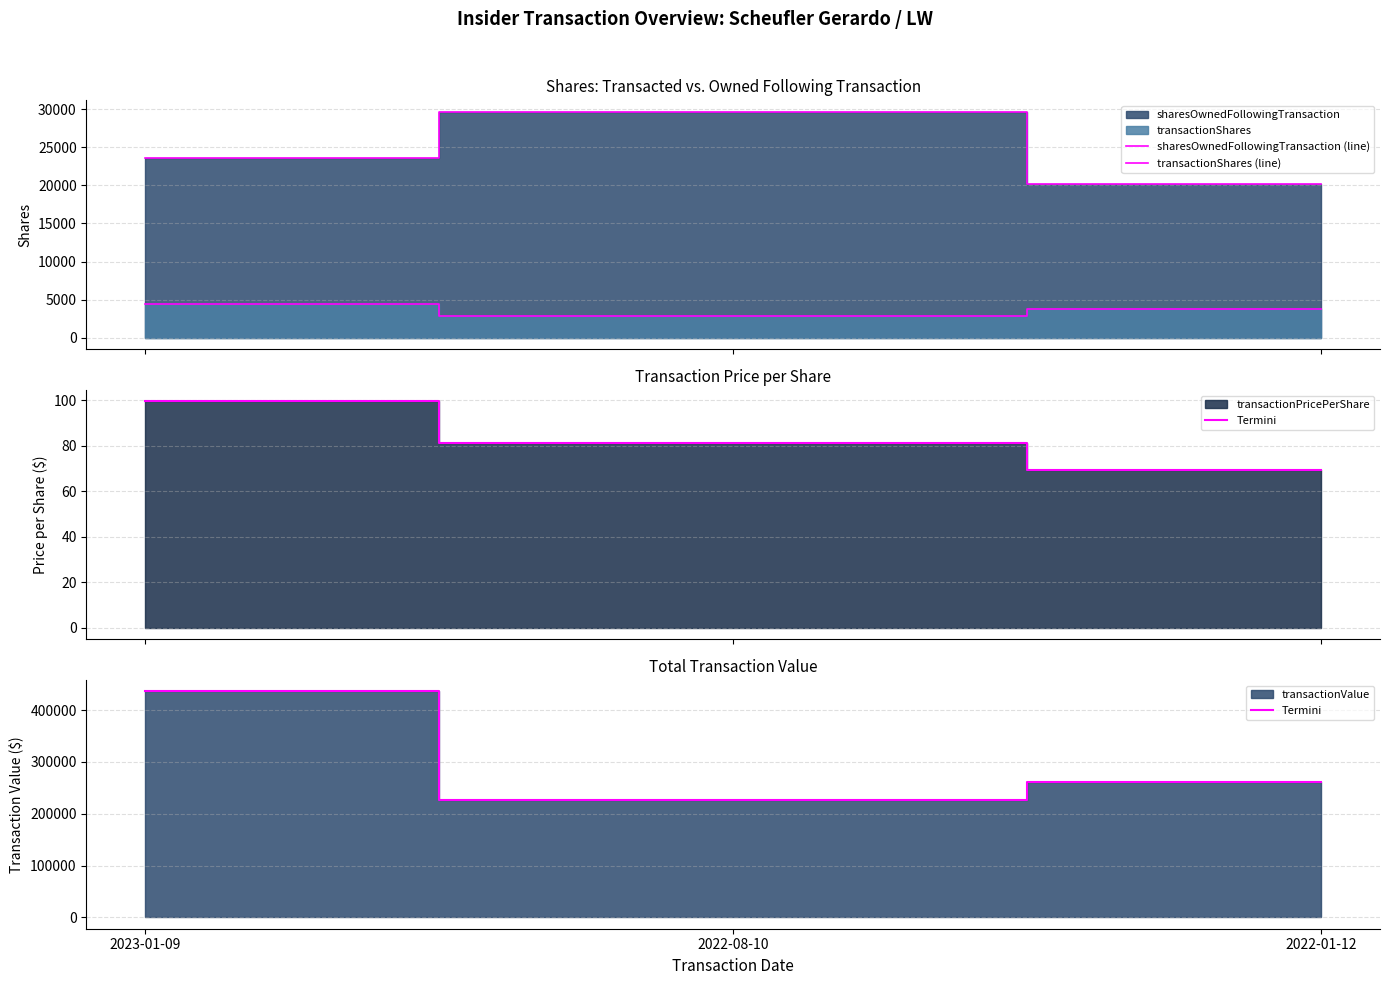

What is the label of the 3rd point from the right?

2023-01-09